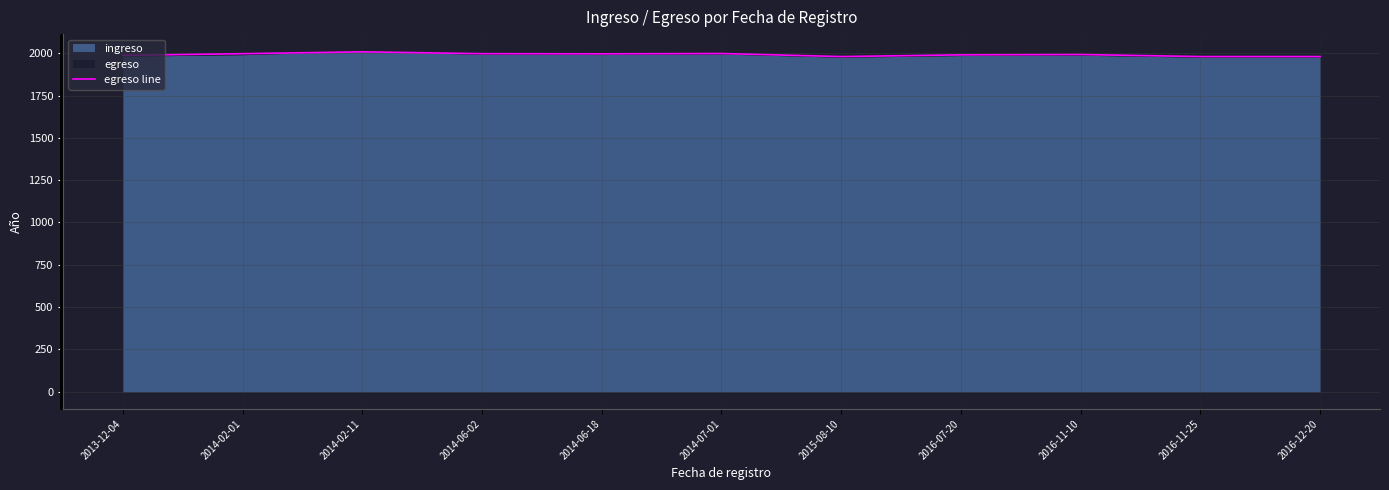

What is the difference between the values at 2016-11-25 and 2016-07-20?

10